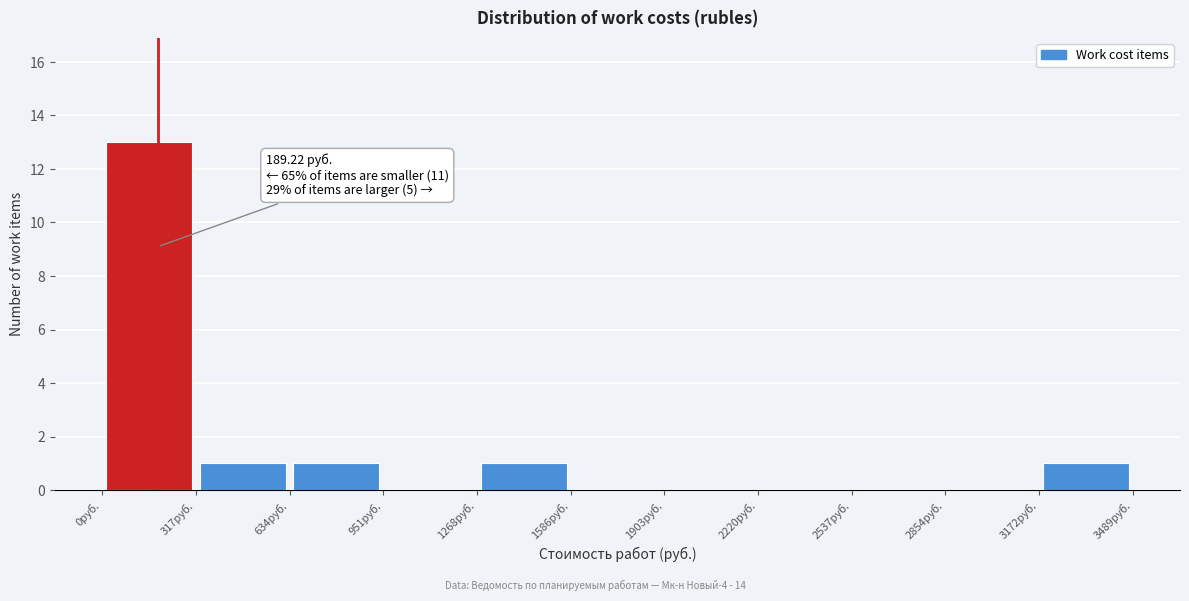

Over which range of the x-axis is the bar tallest?

0 to 300